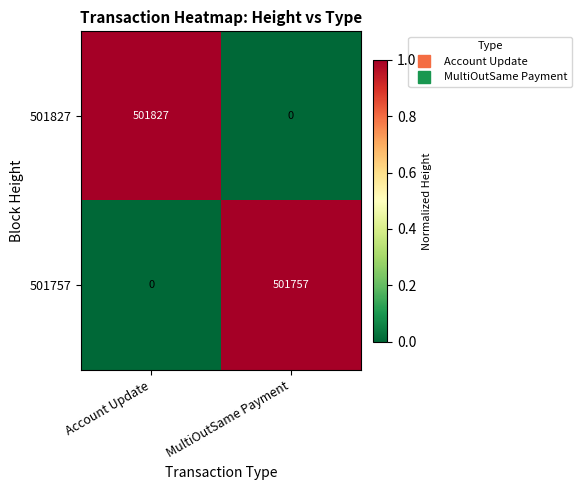

How many positive values does the 501757 series have?

1